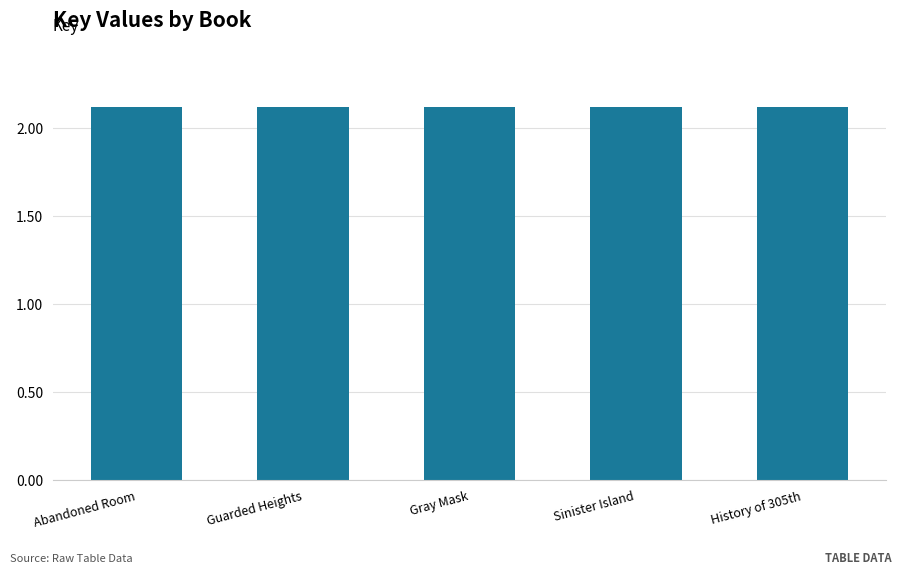

What is the smallest value displayed?

2.1